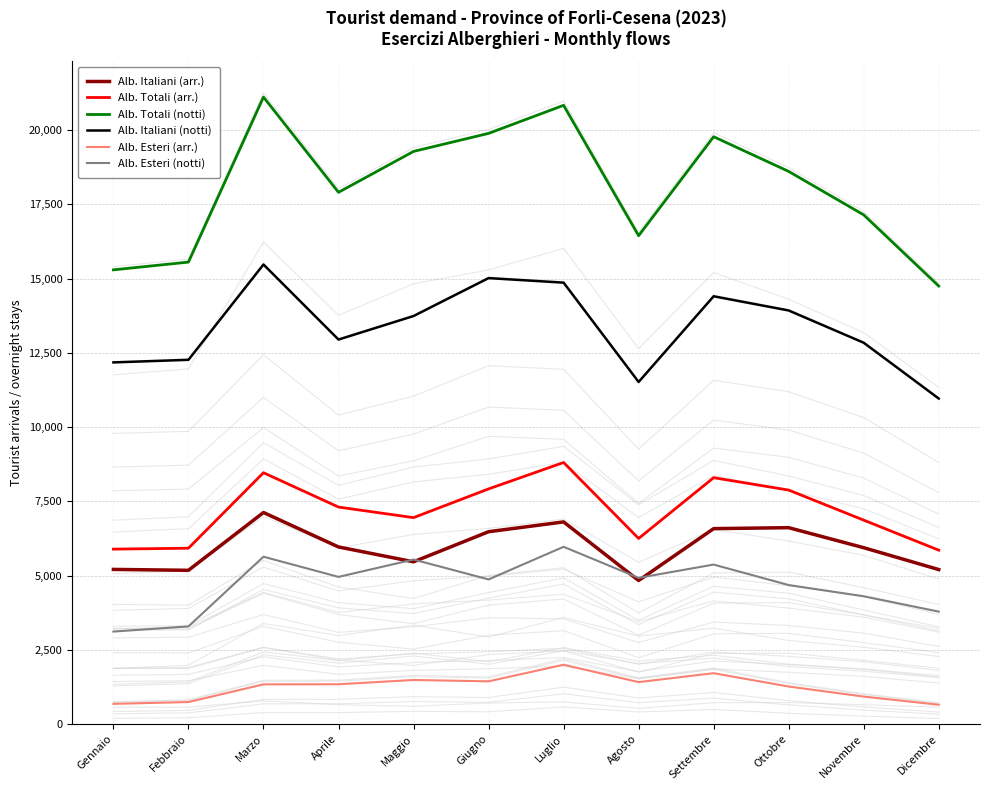

The Alb. Totali (notti) series shows 15555 at Febbraio. True or false?

True